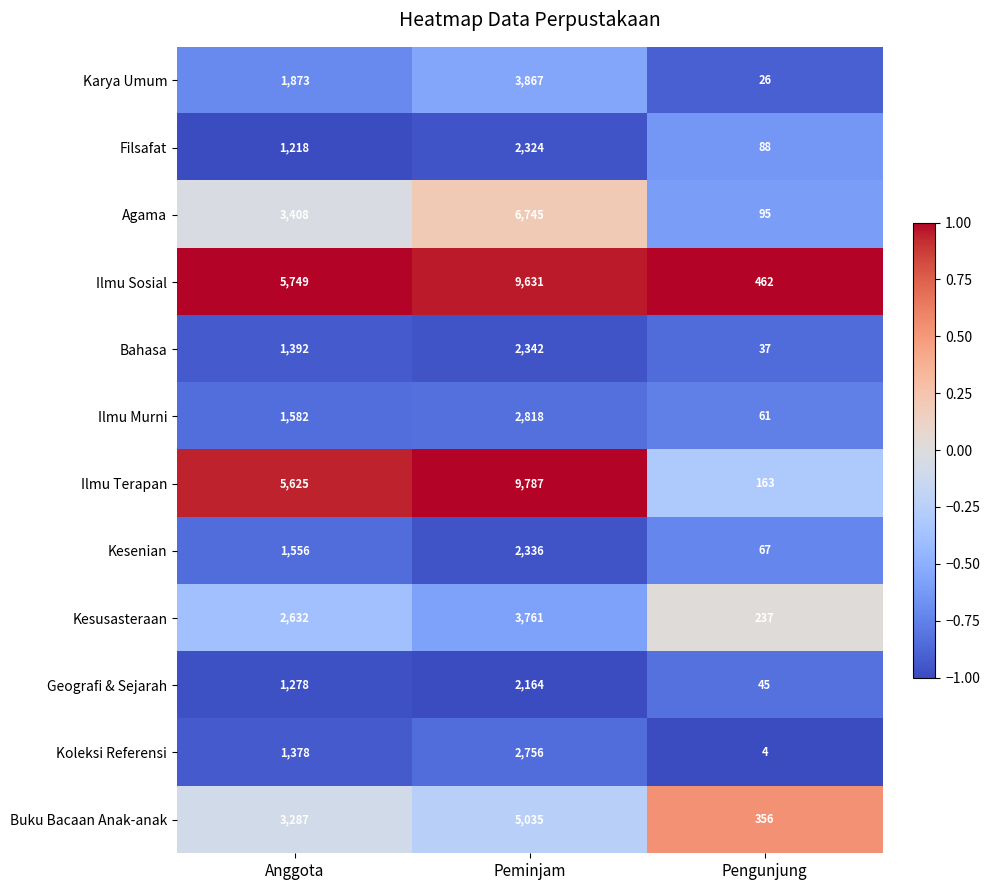

How many Koleksi Referensi values are between 4 and 2756?

3